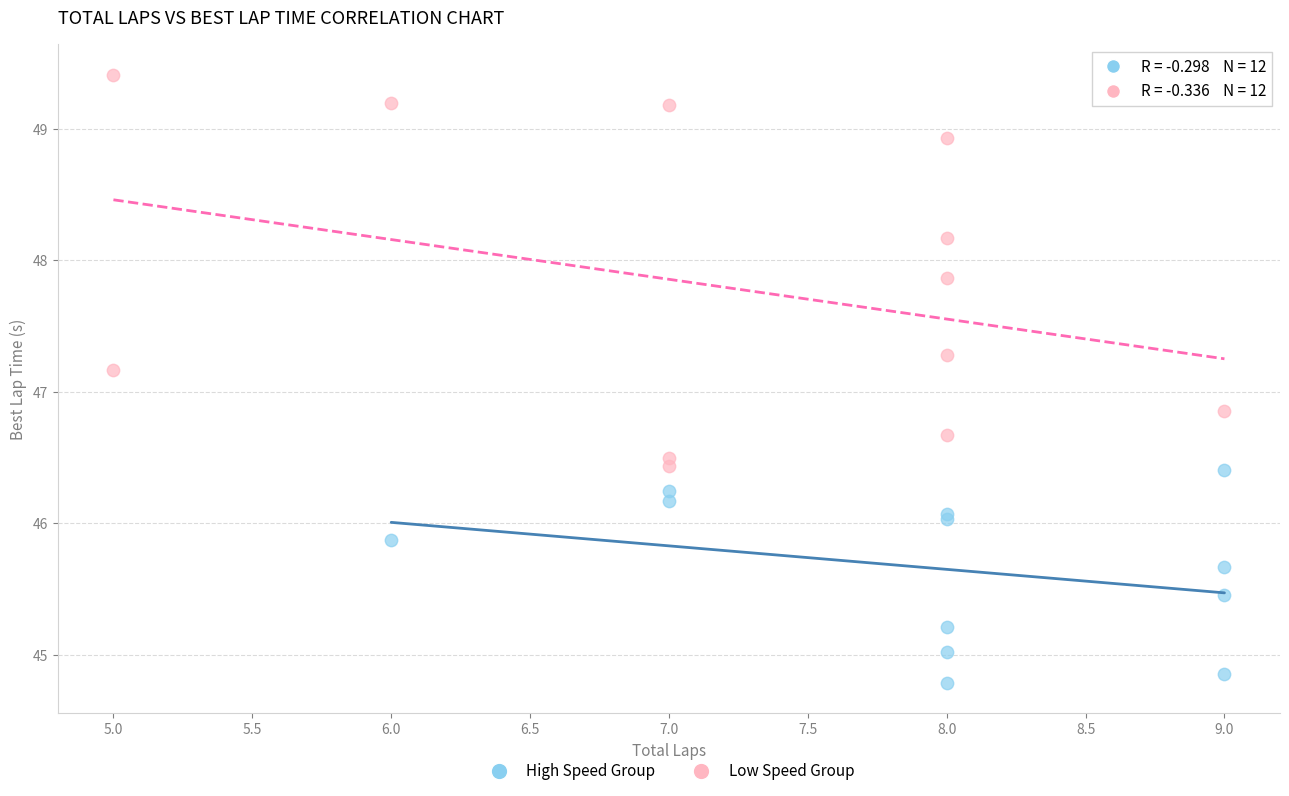

Which series contains the lowest Y value?

High Speed Group